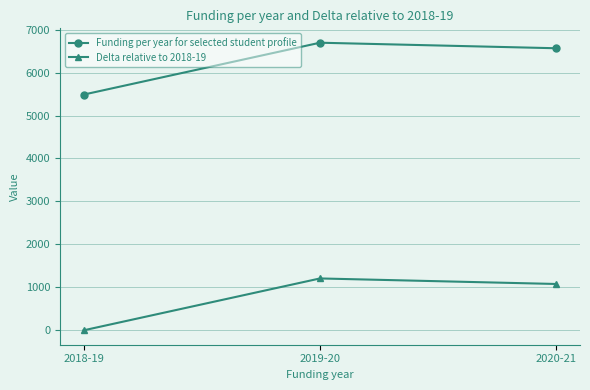

Reading left to right, extract all data points from this chart.

Funding per year for selected student profile: 2018-19=5487	2019-20=6695	2020-21=6566
Delta relative to 2018-19: 2018-19=0	2019-20=1208	2020-21=1079